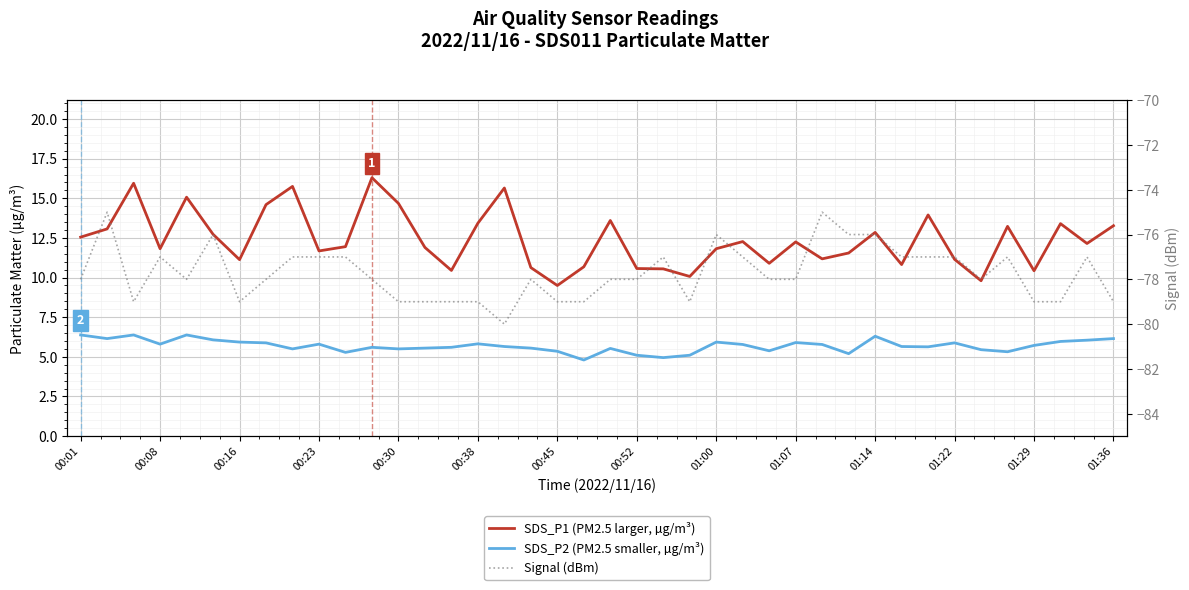

How many series are shown in this chart?

3